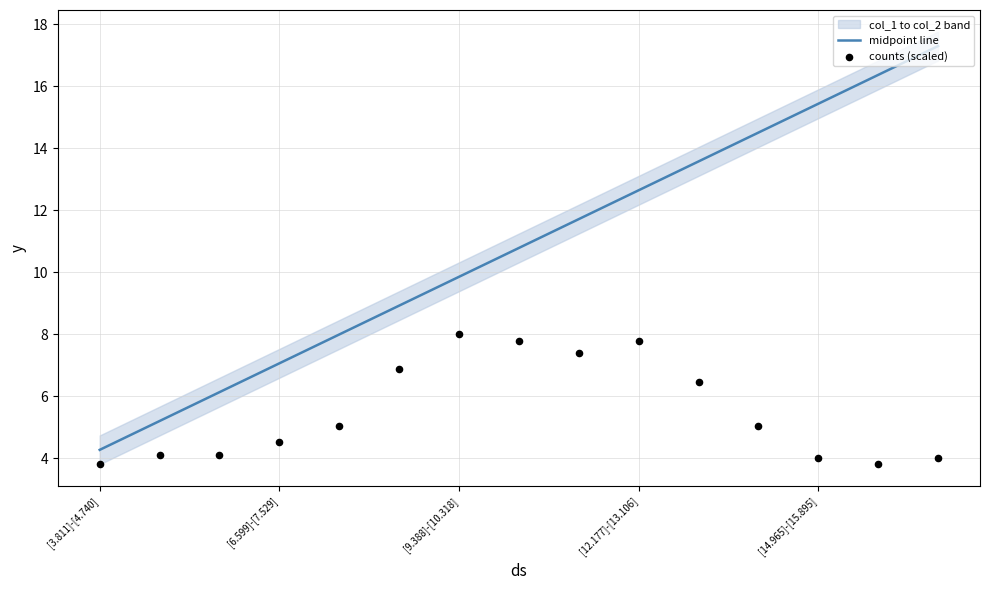

Is it true that midpoint line equals 4.3 at [3.811]-[4.740]?

True